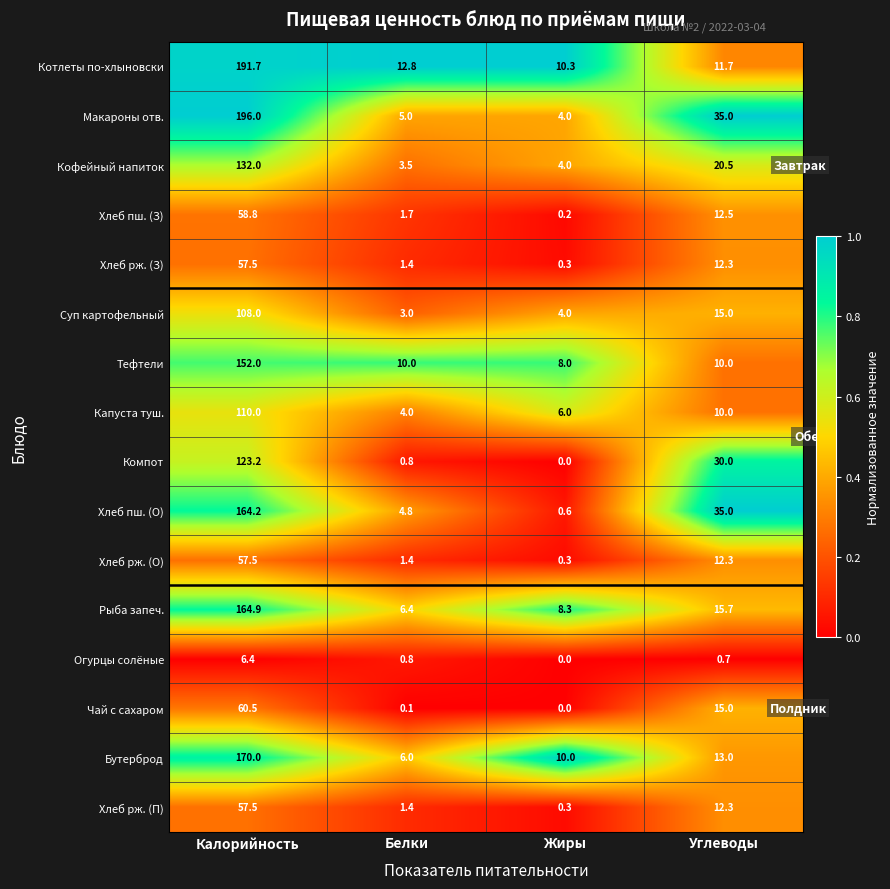

Is it true that Хлеб пш. (О) equals 2.1 at Белки?

False